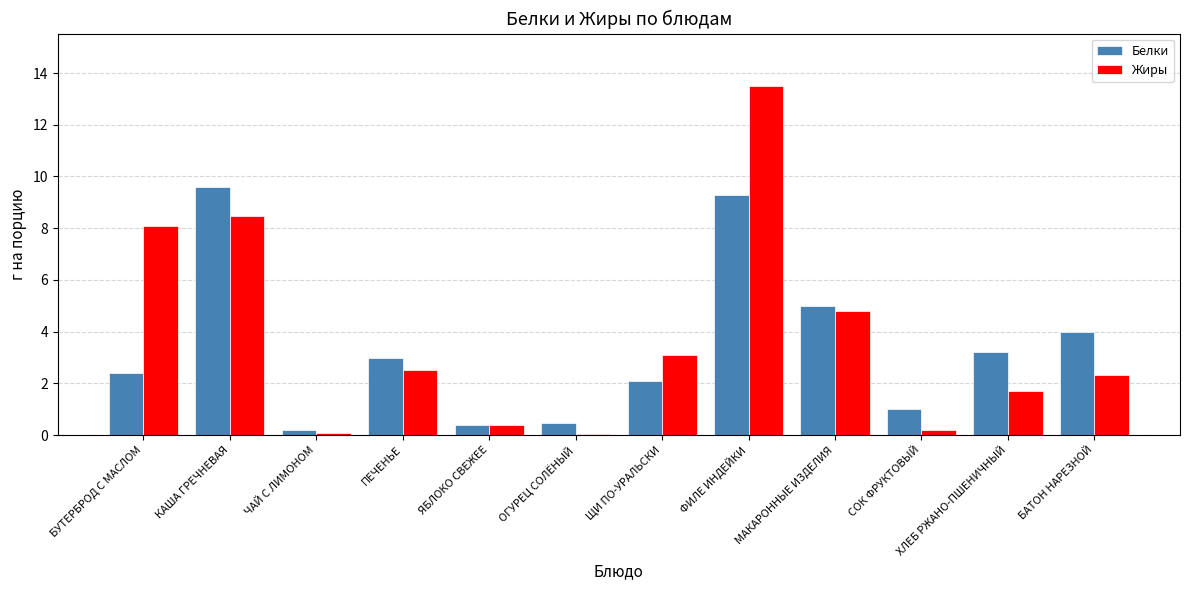

What is the average value of the Белки series?

3.4